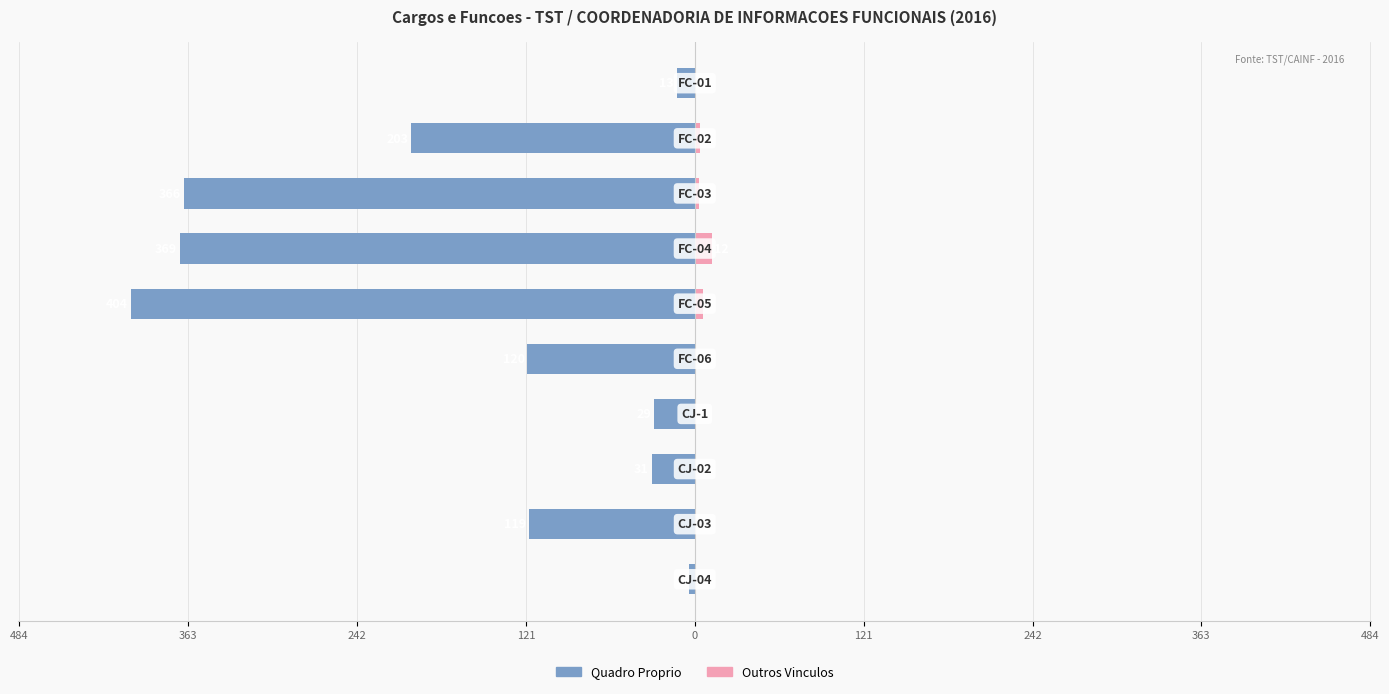

How many values in Outros Vinculos are above zero?

5